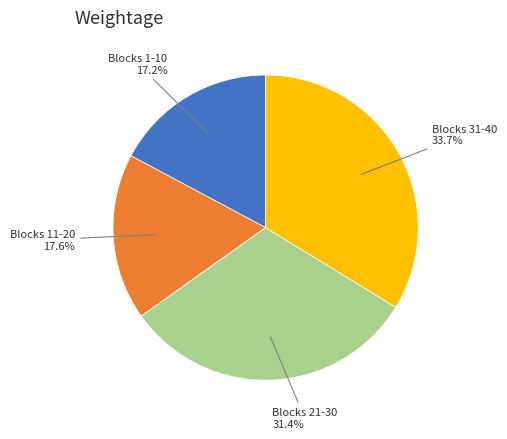

Is there any slice that represents more than half of the pie?

No